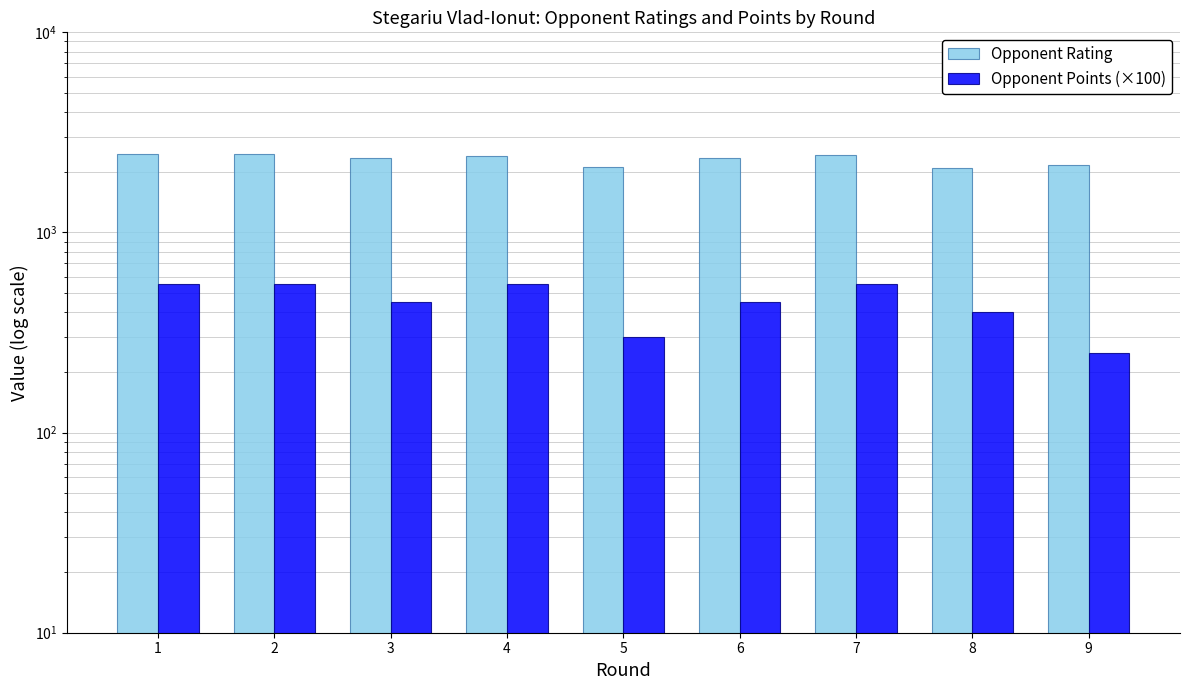

What is the total value across all series at 4?

2974